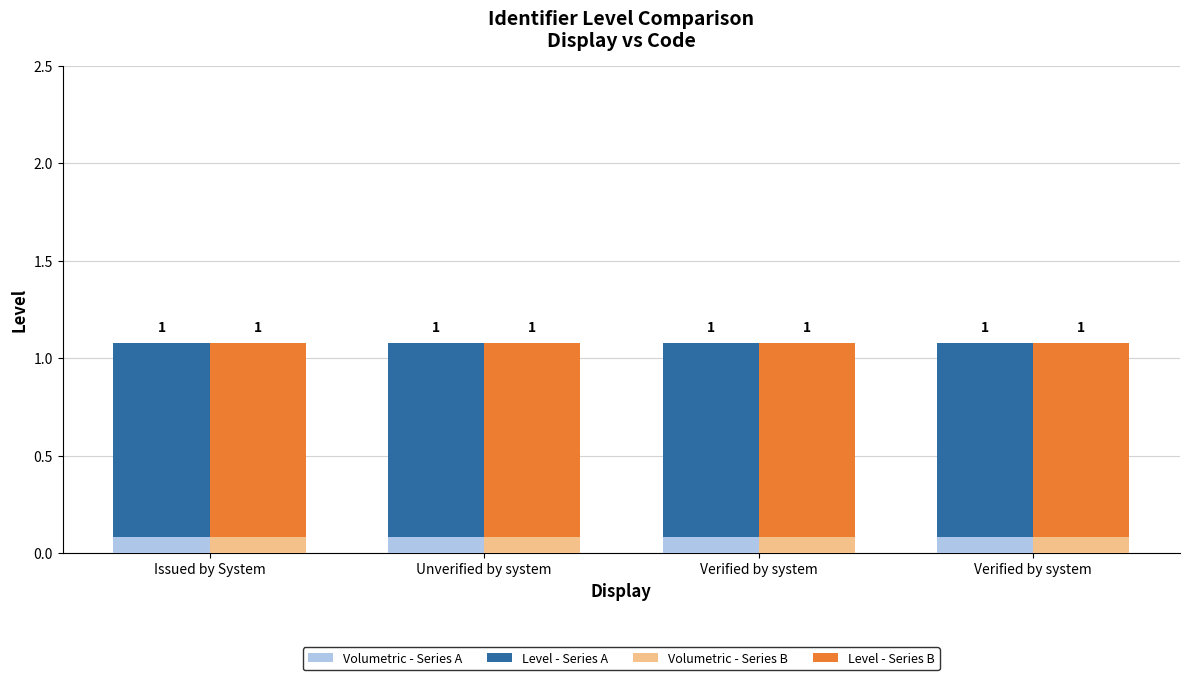

Which category has the highest value in the Level - Series A series?

Issued by System